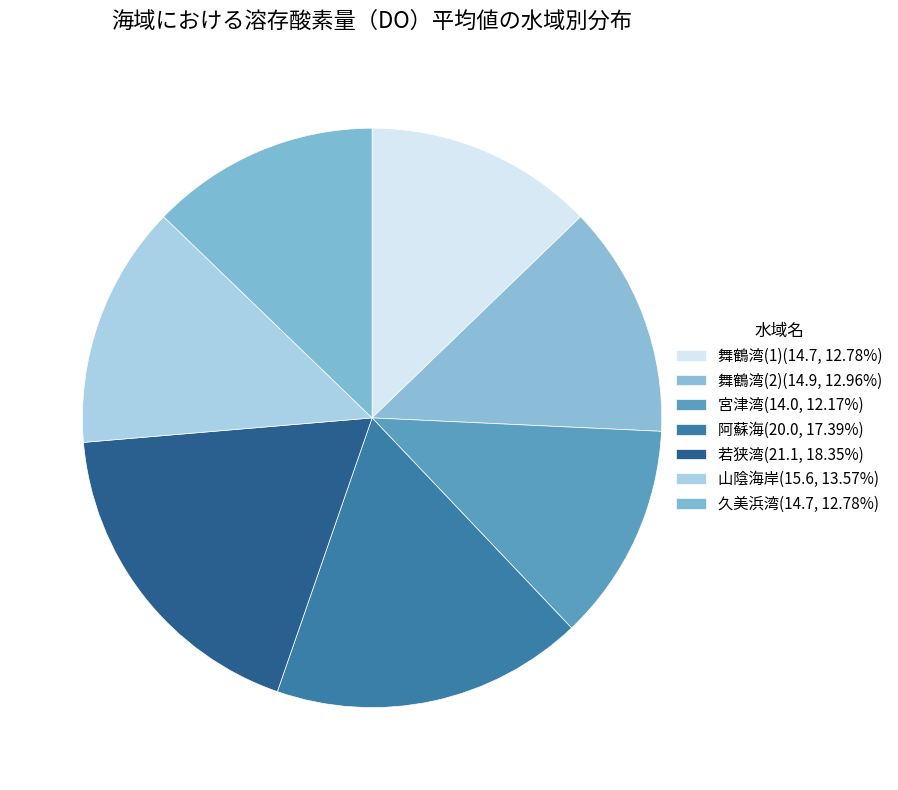

Count the number of slices in the pie.

7